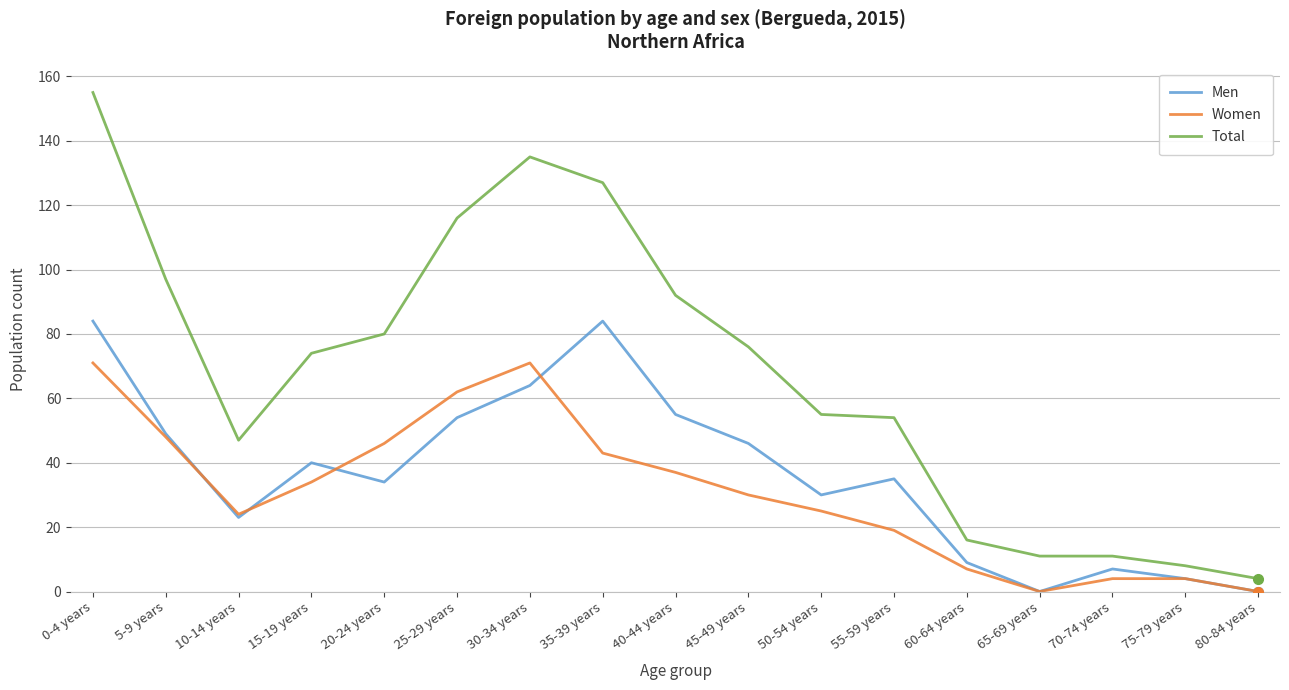

List the series in order of their peak value, lowest first.

Women, Men, Total